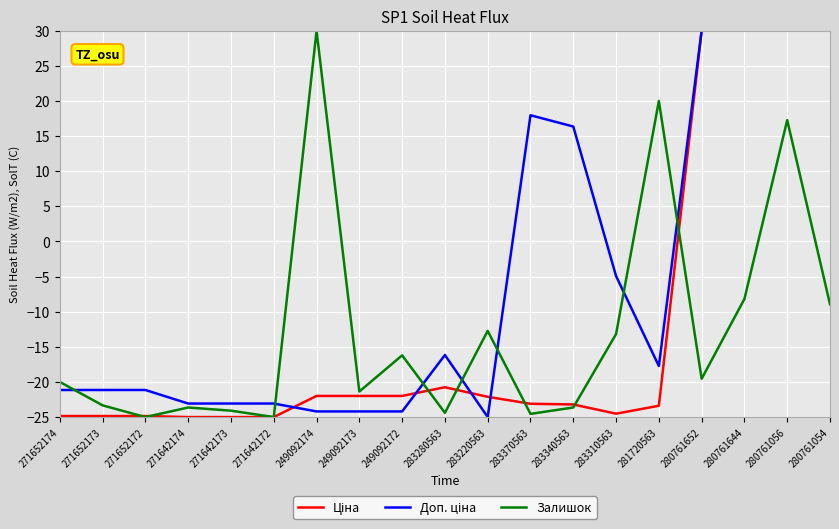

What position from the left is 271642173?

5